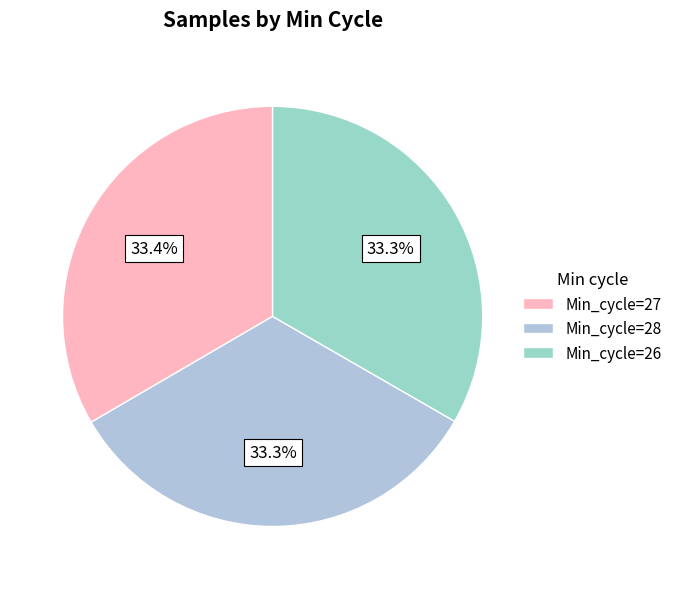

Is there a majority slice in this chart?

No